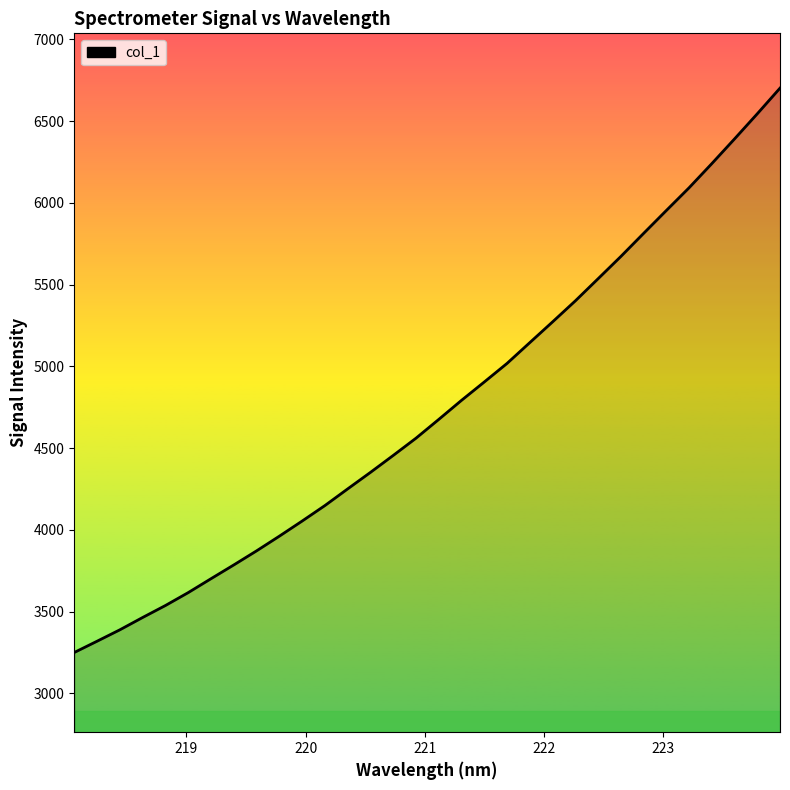

What is the greatest value displayed?

6701.8